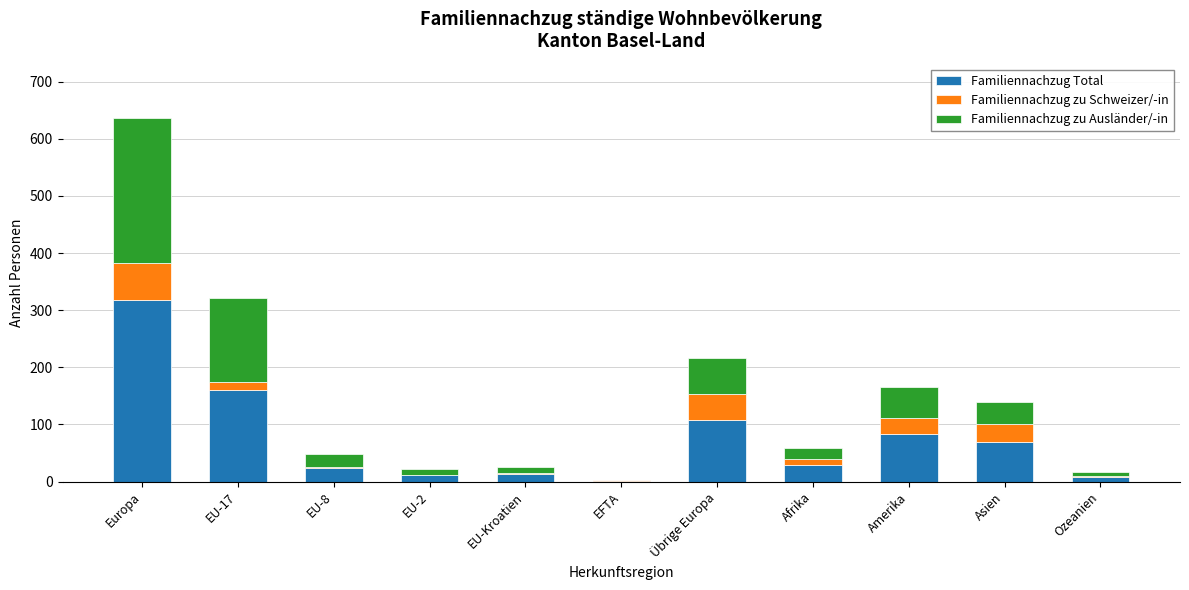

What is the sum of all Familiennachzug Total values?

826